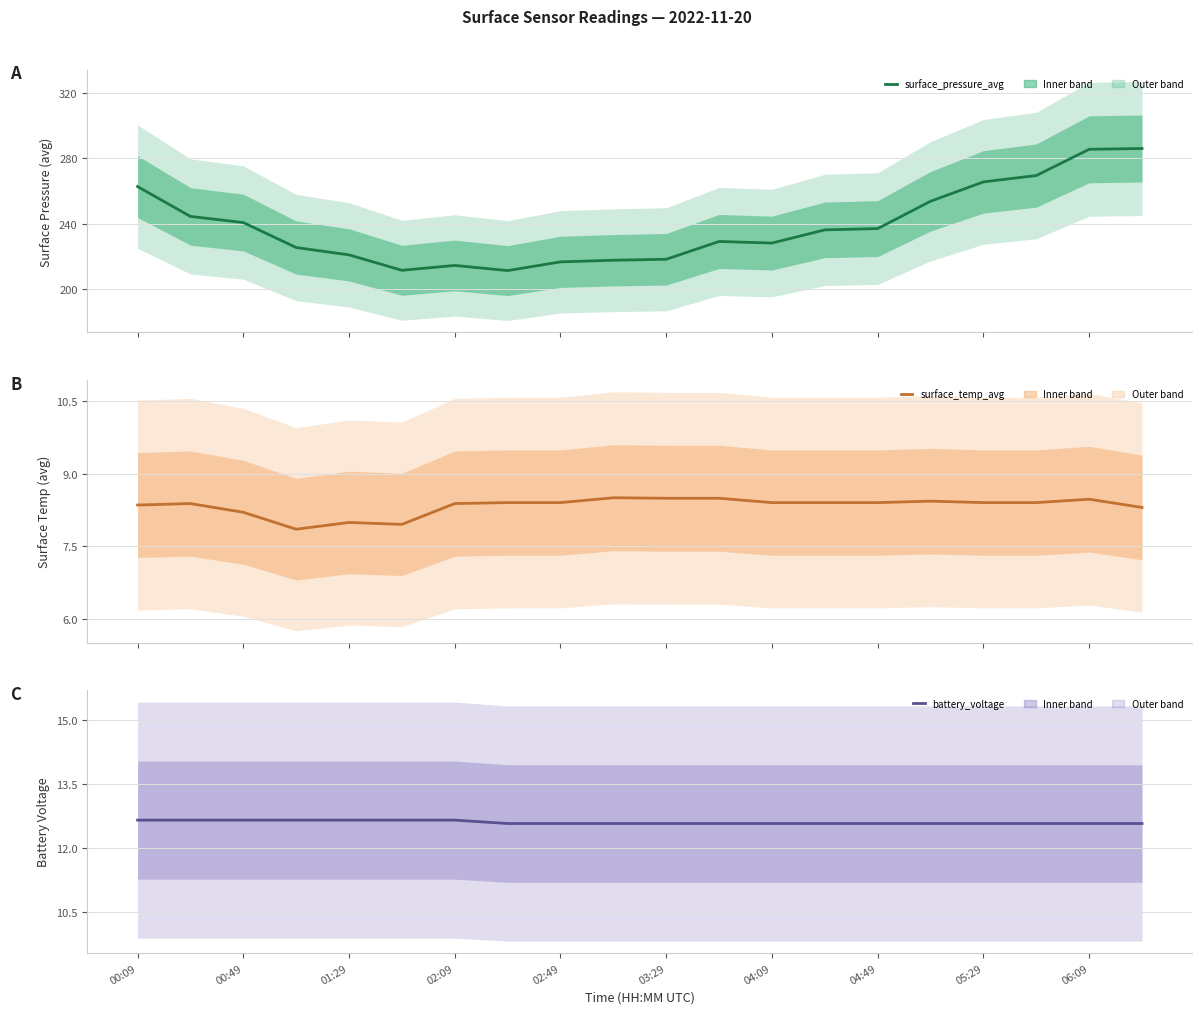

Is this an area chart (filled region under the line)?

No